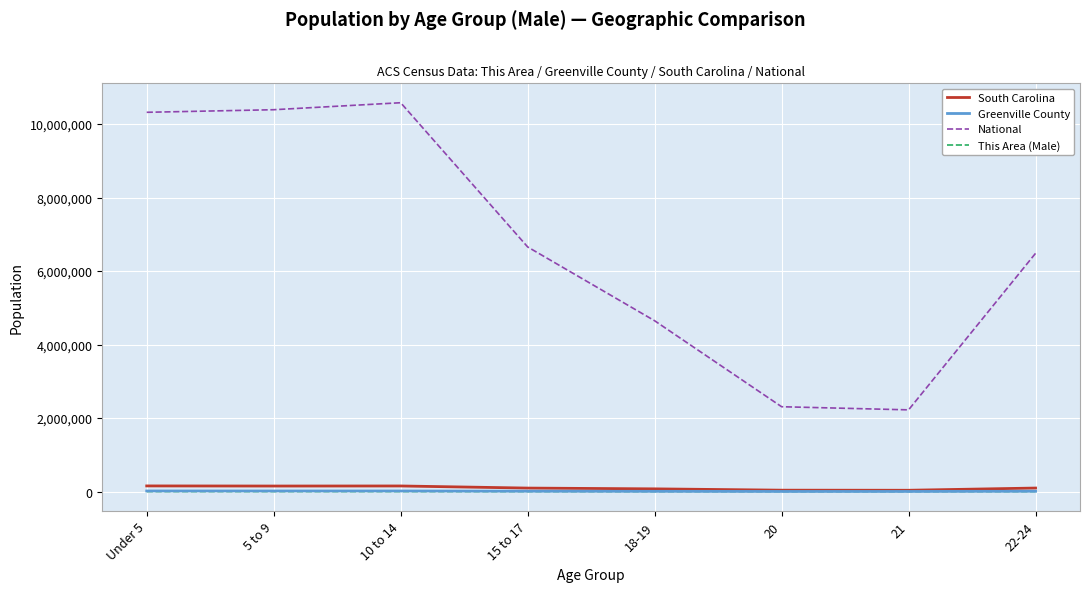

True or false: South Carolina has a value of 152166 at 10 to 14.

True